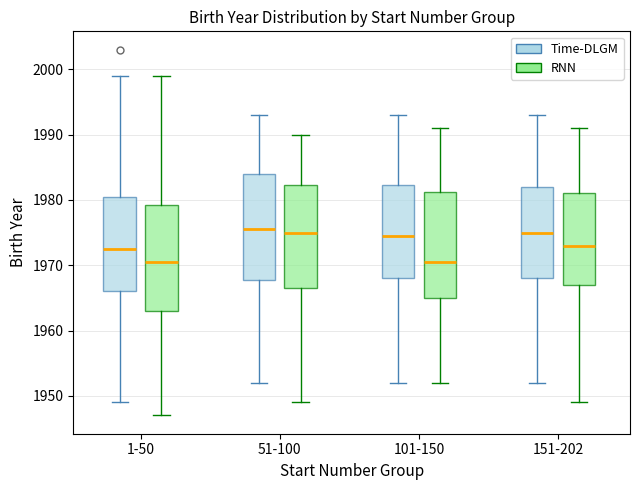

Where does the lower whisker of the box for 51-100 (RNN) end on the y-axis? The values are not printed on the chart, so give them approximately, as read against the axis.

1949